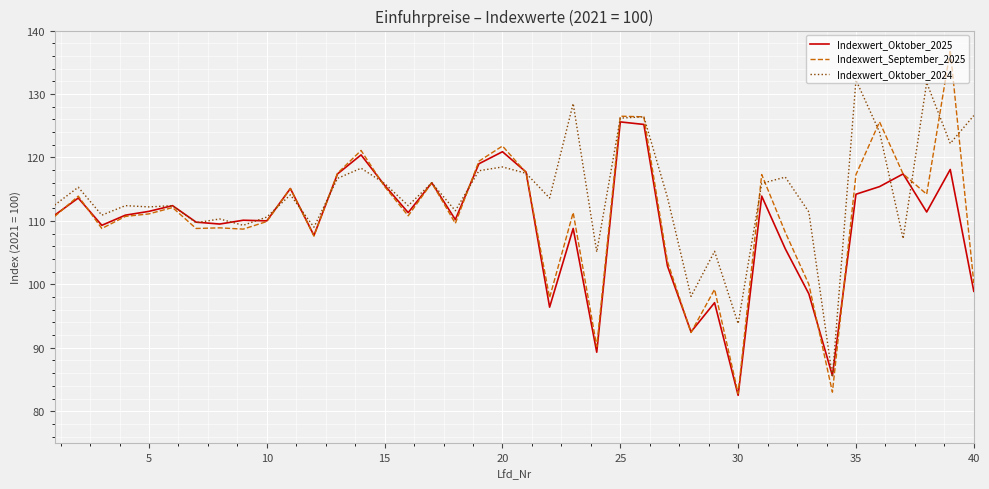

Rank the series by their maximum value, from lowest to highest.

Indexwert_Oktober_2025, Indexwert_Oktober_2024, Indexwert_September_2025